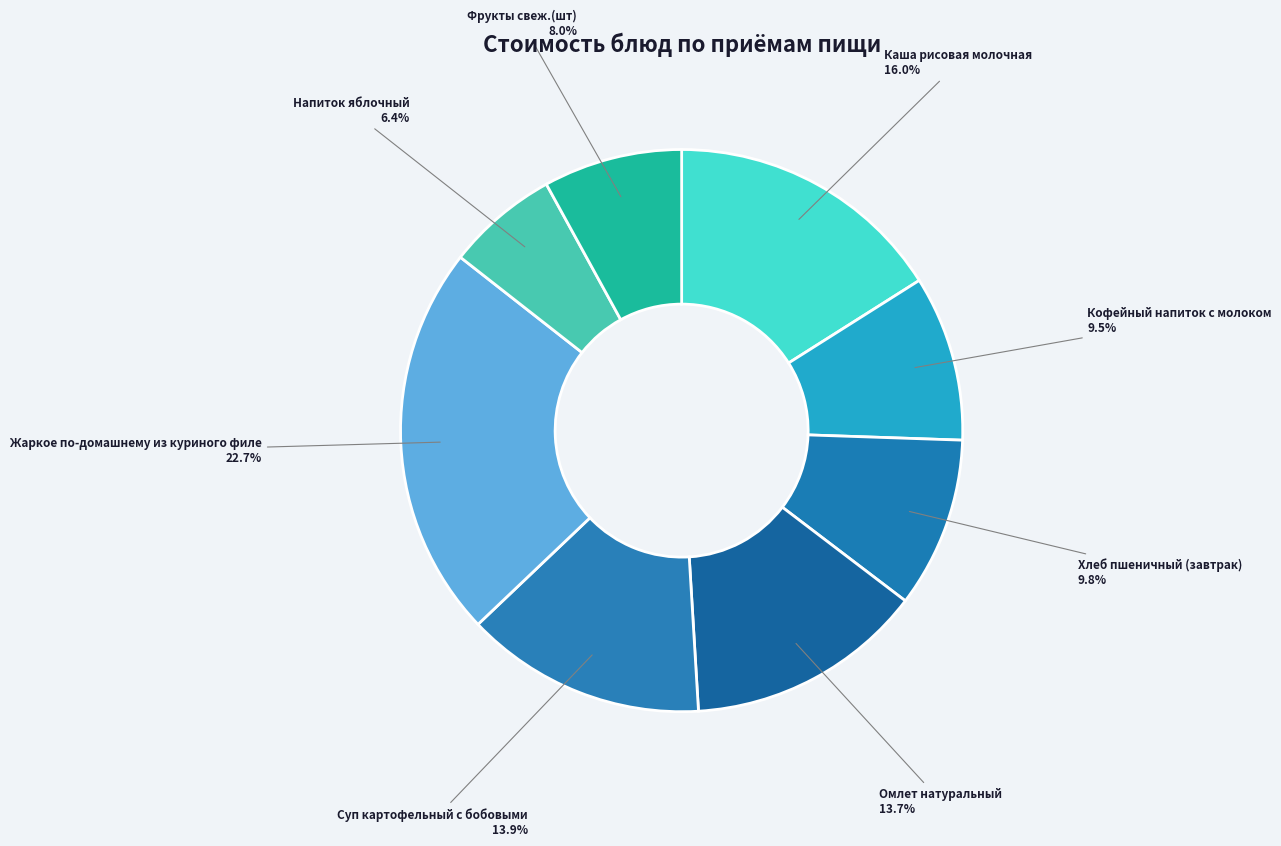

What is the largest slice in the pie chart?

Жаркое по-домашнему из куриного филе